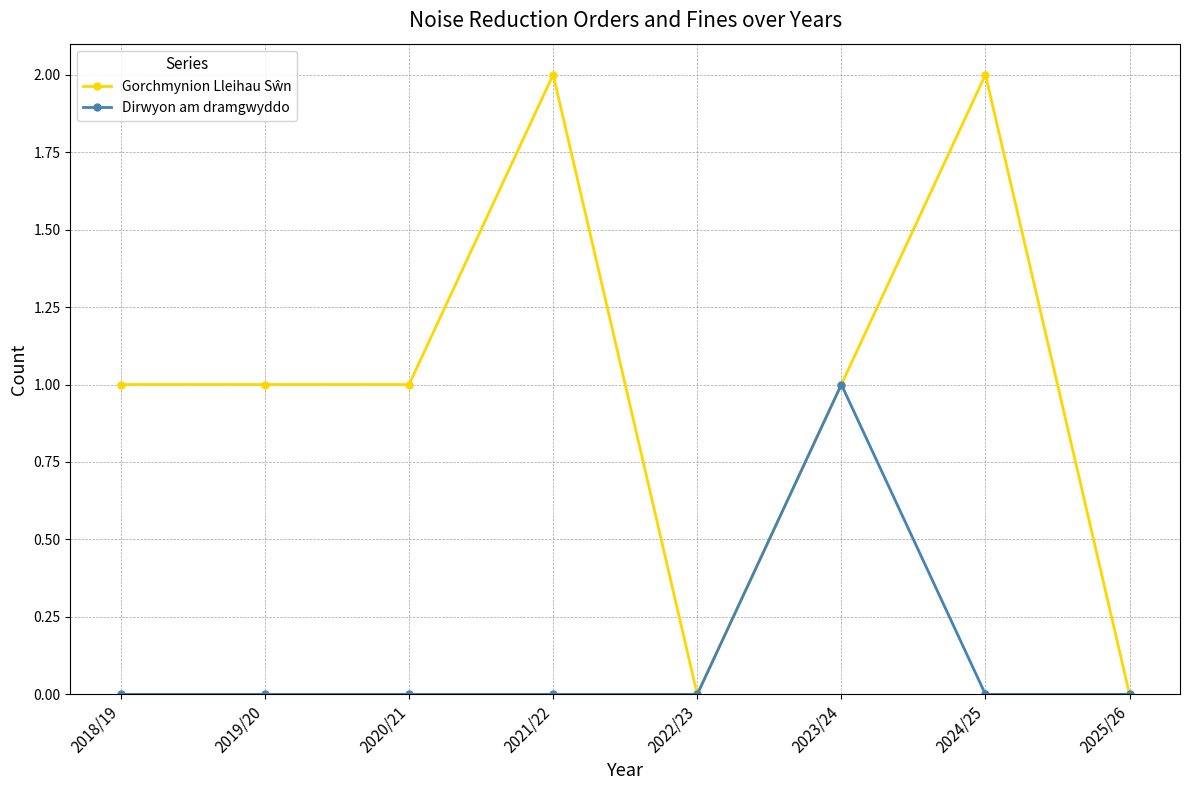

How many data points does each series have?

8